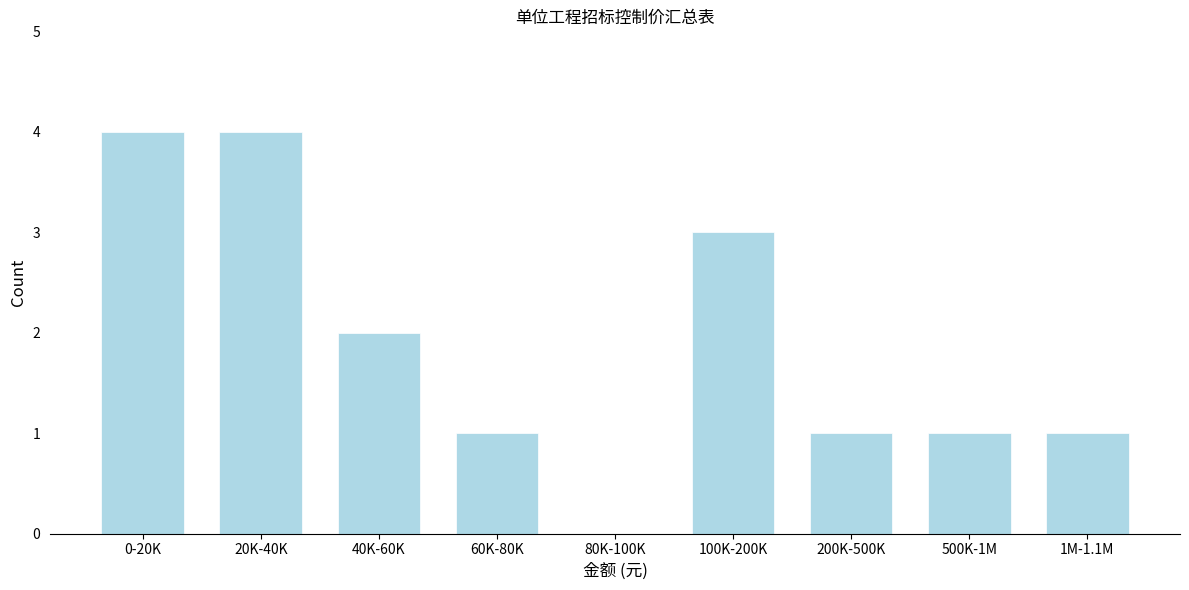

Reading right to left, list all the values displayed in this chart.

1M-1.1M=1	500K-1M=1	200K-500K=1	100K-200K=3	80K-100K=0	60K-80K=1	40K-60K=2	20K-40K=4	0-20K=4